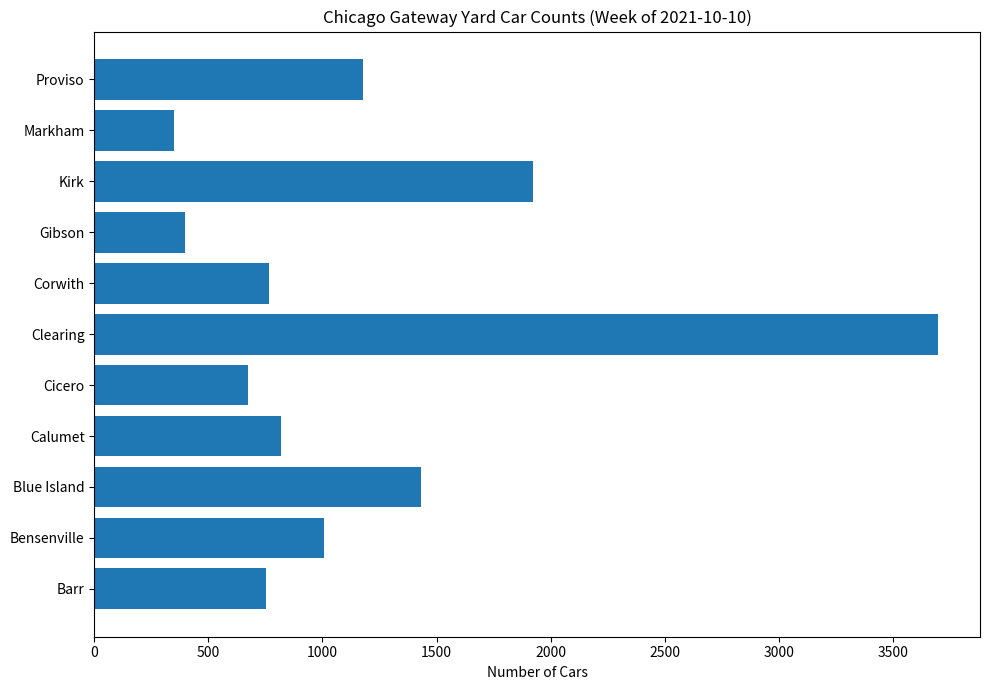

Are the bars horizontal?

Yes